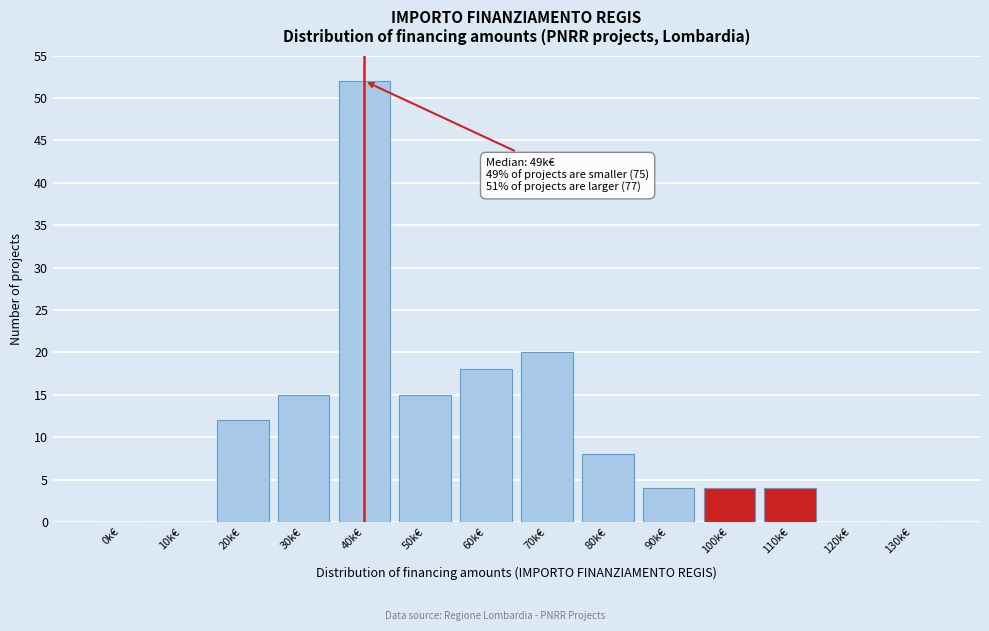

Reading right to left, list all the values displayed in this chart.

130k€=0	120k€=0	110k€=4	100k€=4	90k€=4	80k€=8	70k€=20	60k€=18	50k€=15	40k€=52	30k€=15	20k€=12	10k€=0	0k€=0